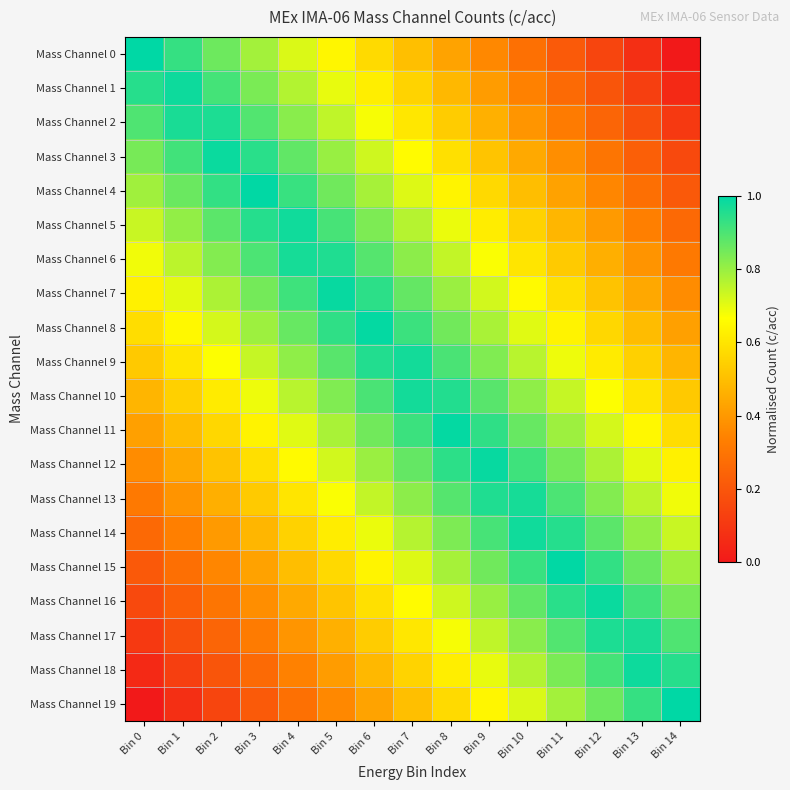

Rank the series by their maximum value, from lowest to highest.

Mass Channel 2, Mass Channel 17, Mass Channel 6, Mass Channel 13, Mass Channel 9, Mass Channel 10, Mass Channel 5, Mass Channel 14, Mass Channel 1, Mass Channel 18, Mass Channel 3, Mass Channel 16, Mass Channel 12, Mass Channel 7, Mass Channel 8, Mass Channel 11, Mass Channel 4, Mass Channel 15, Mass Channel 0, Mass Channel 19